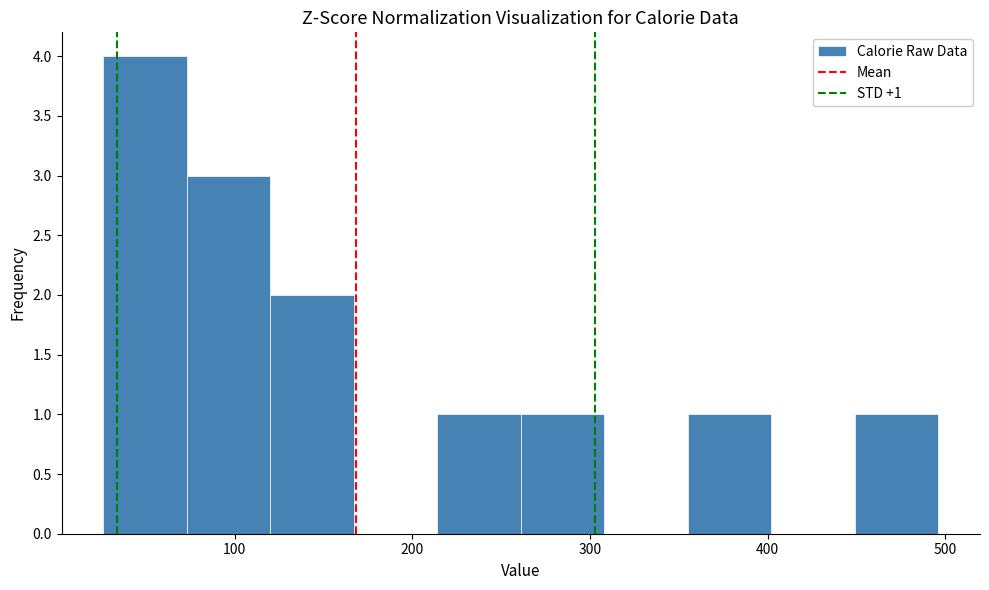

Which range on the x-axis has the tallest bar?

26 to 73